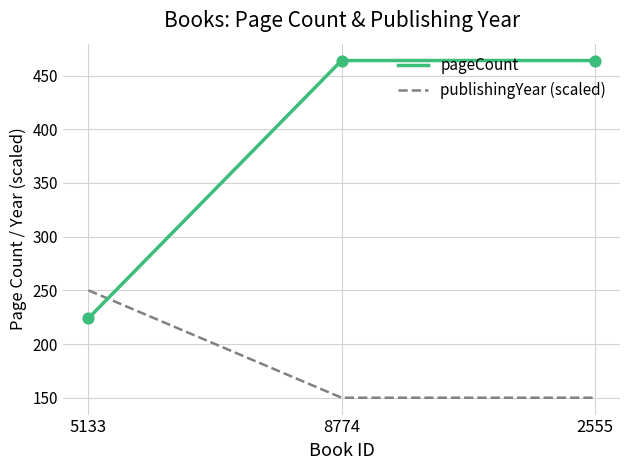

Is the value of publishingYear (scaled) at 2555 greater than the value of pageCount at 8774?

No